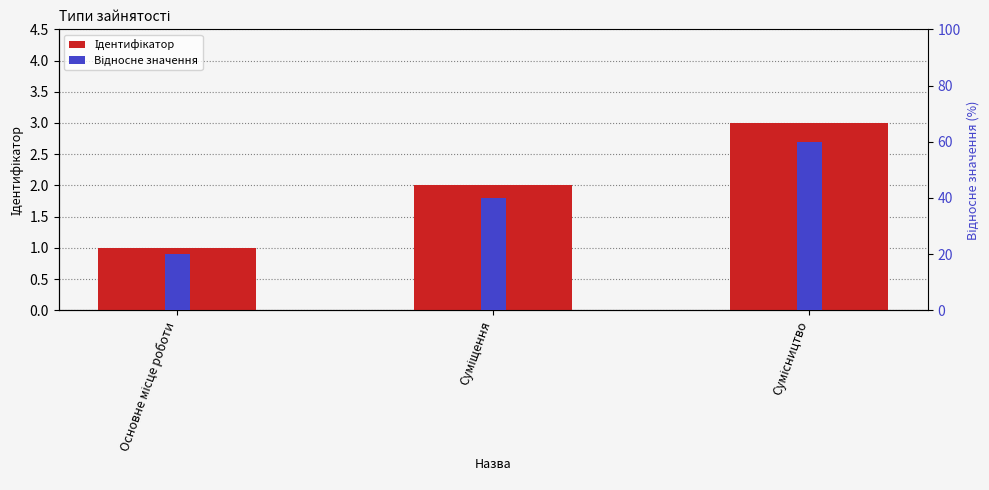

True or false: Відносне значення has a value of 60 at Сумісництво.

True